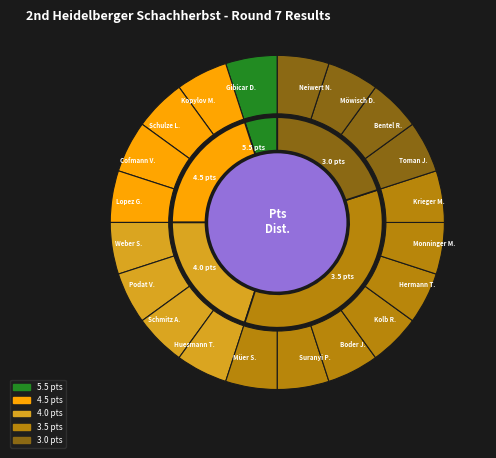

What percentage is the 10 slice, to the nearest percent?

5%